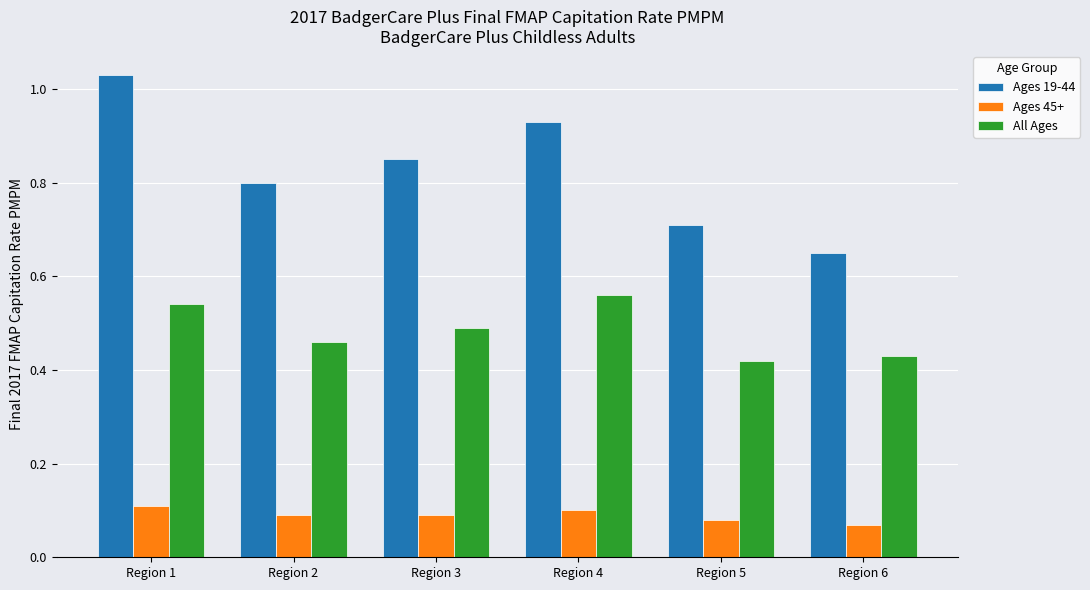

Which series changed the most between Region 1 and Region 6?

Ages 19-44